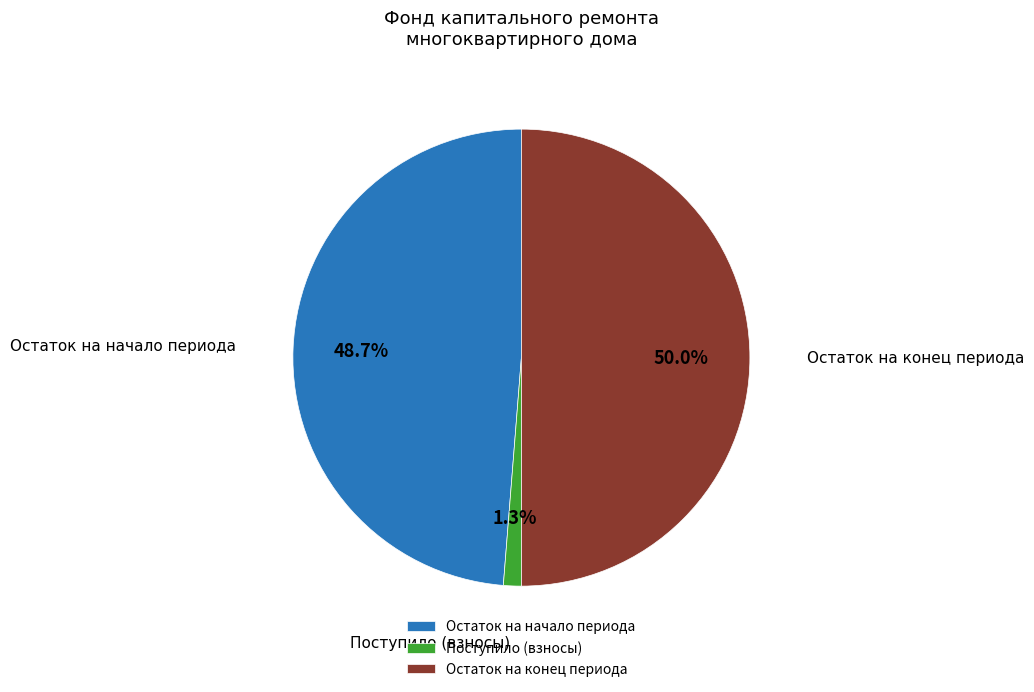

To the nearest percent, what is the difference between the largest and smallest slice percentages?

49%